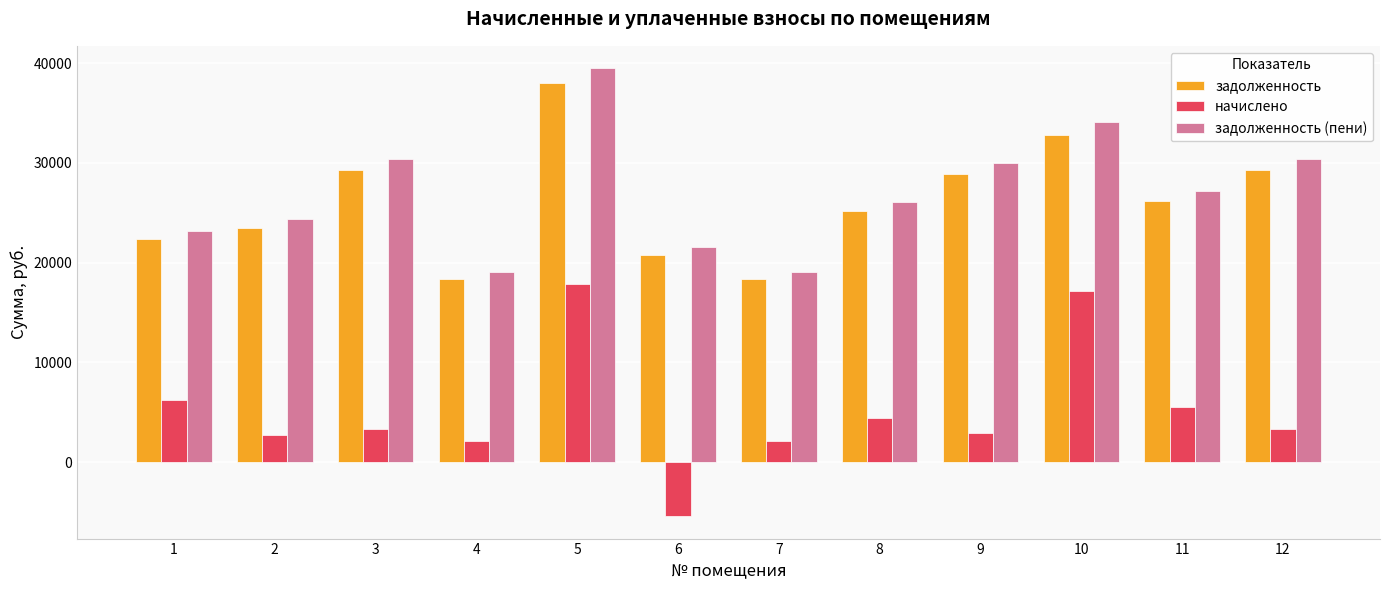

The задолженность (пени) series shows 19110.7 at 7. True or false?

True